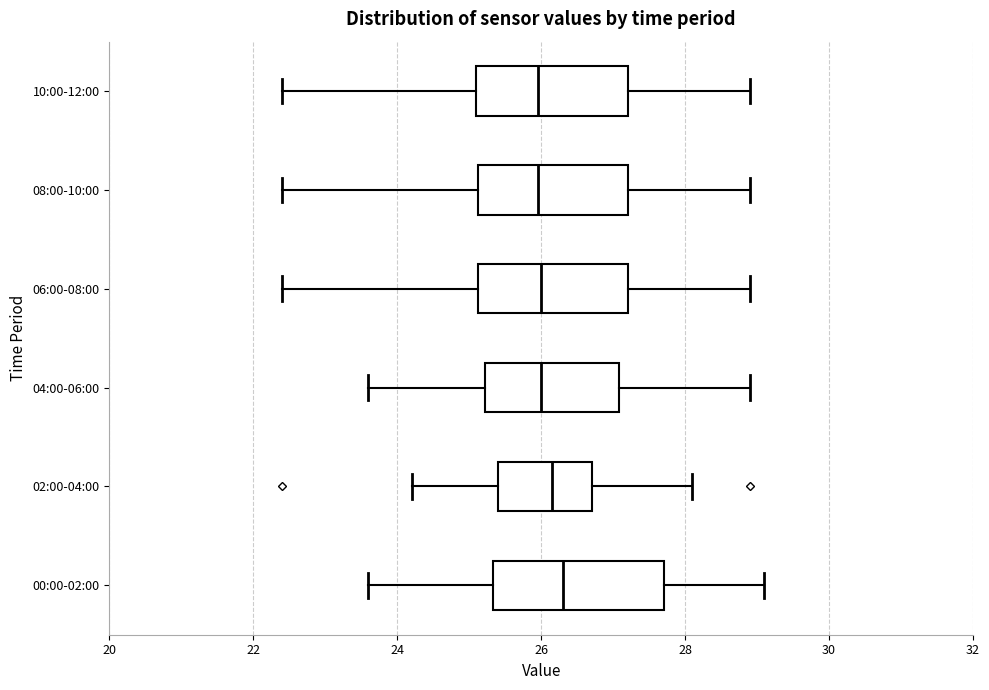

Comparing the boxes themselves (not the whiskers), which one is the widest?

00:00-02:00